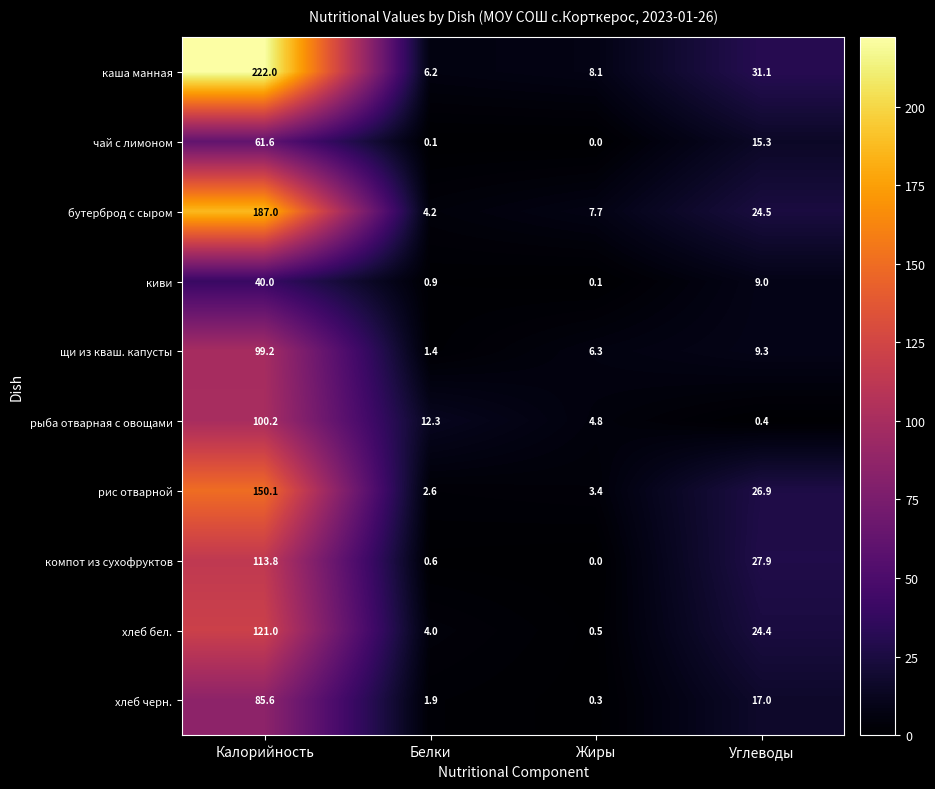

List the series in order of their peak value, highest first.

каша манная, бутерброд с сыром, рис отварной, хлеб бел., компот из сухофруктов, рыба отварная с овощами, щи из кваш. капусты, хлеб черн., чай с лимоном, киви